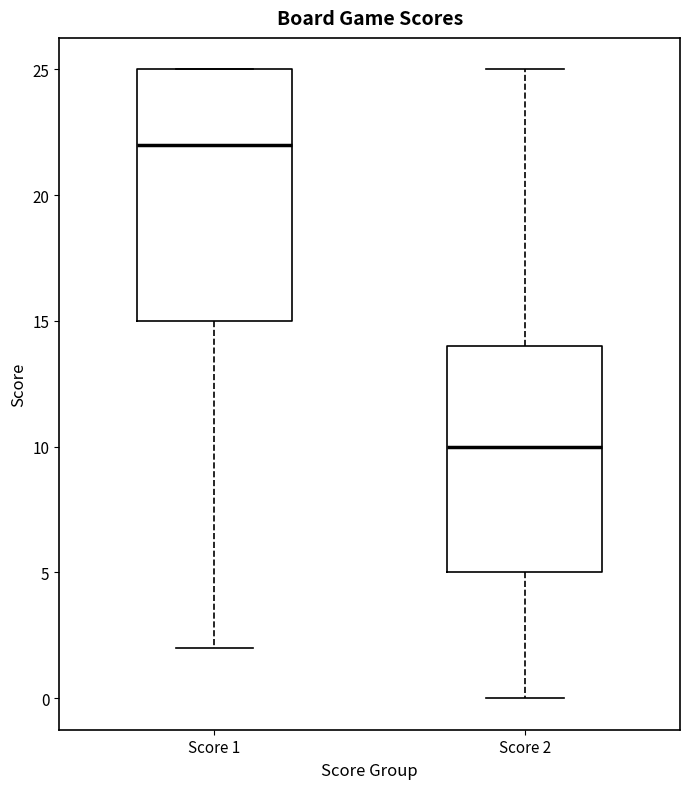

Which box's median line is the lowest?

Score 2